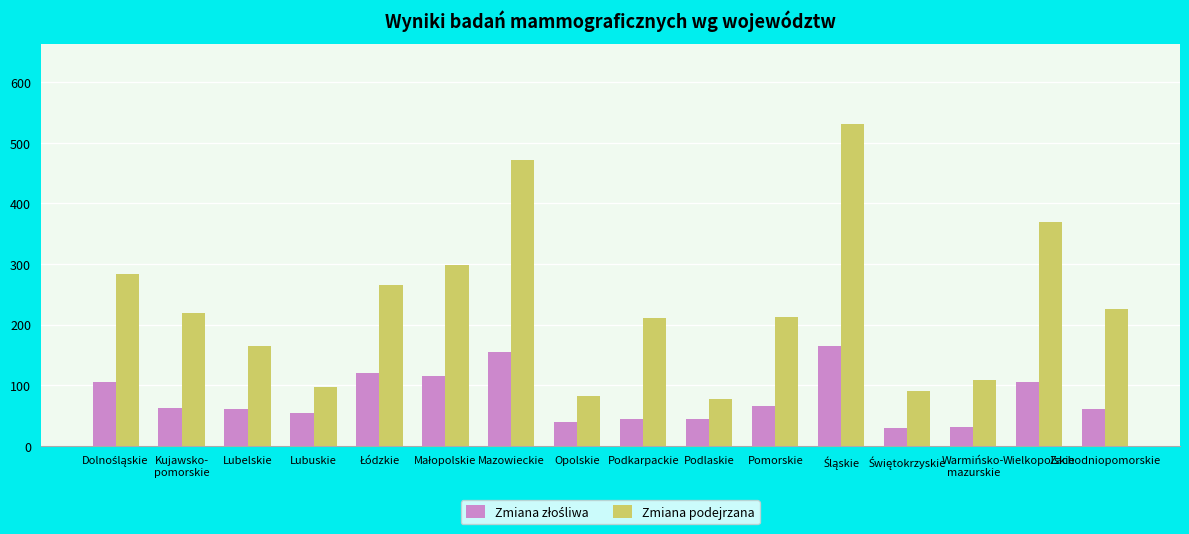

What is the spread (max minus min) of values at Podkarpackie?

166